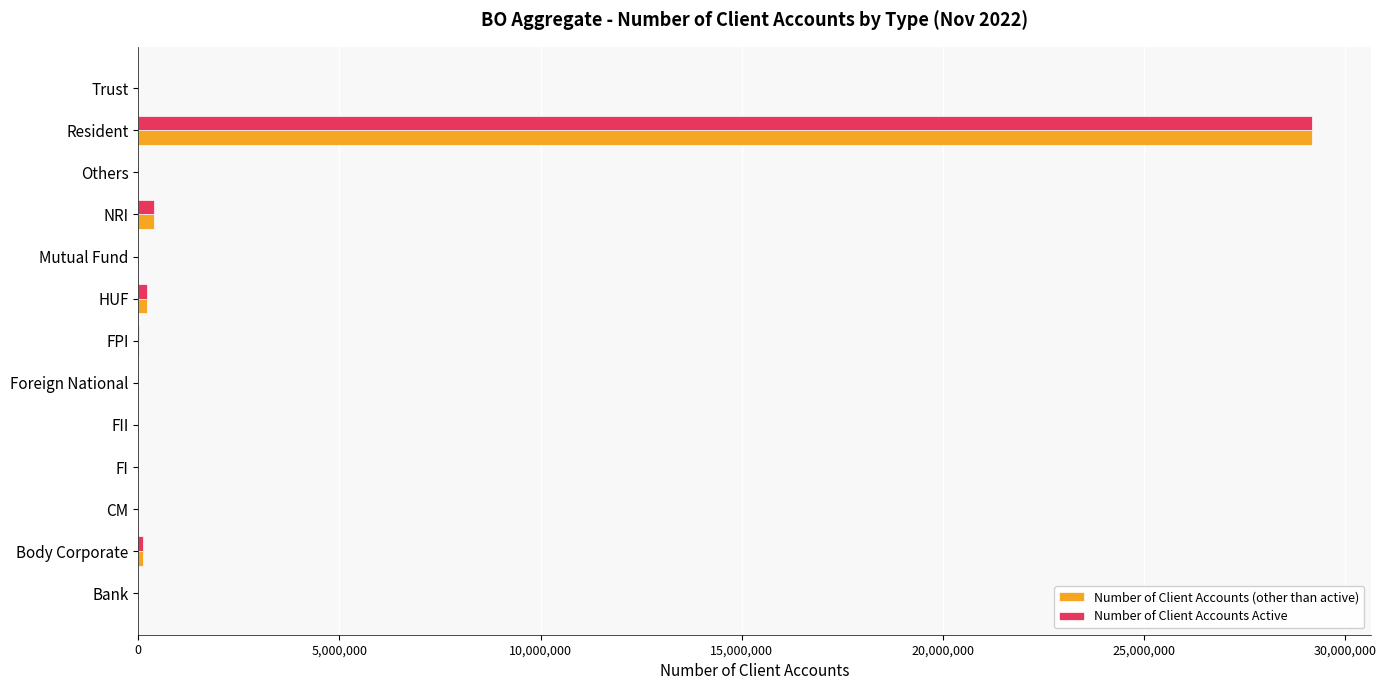

What is the sum of all Number of Client Accounts (other than active) values?

29928369